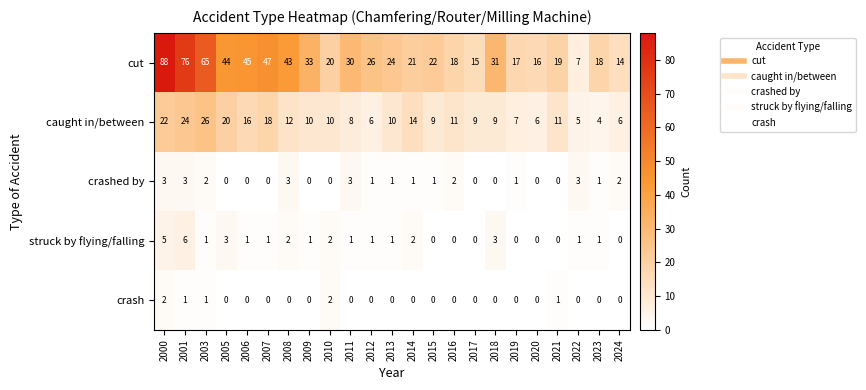

Which category has the highest value in the caught in/between series?

2003